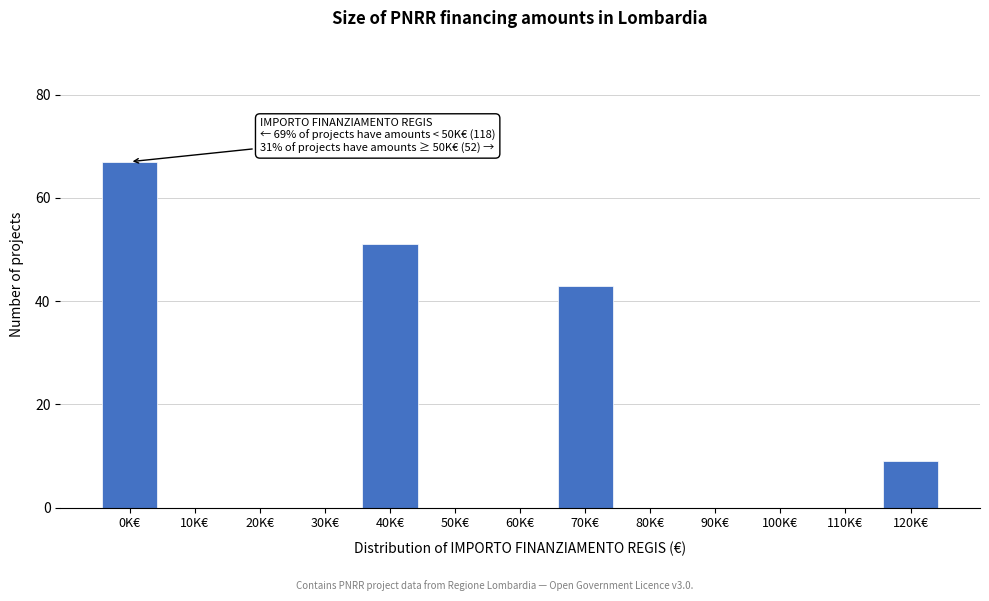

Reading left to right, what are all the values shown in this chart?

0K€=67	10K€=0	20K€=0	30K€=0	40K€=51	50K€=0	60K€=0	70K€=43	80K€=0	90K€=0	100K€=0	110K€=0	120K€=9